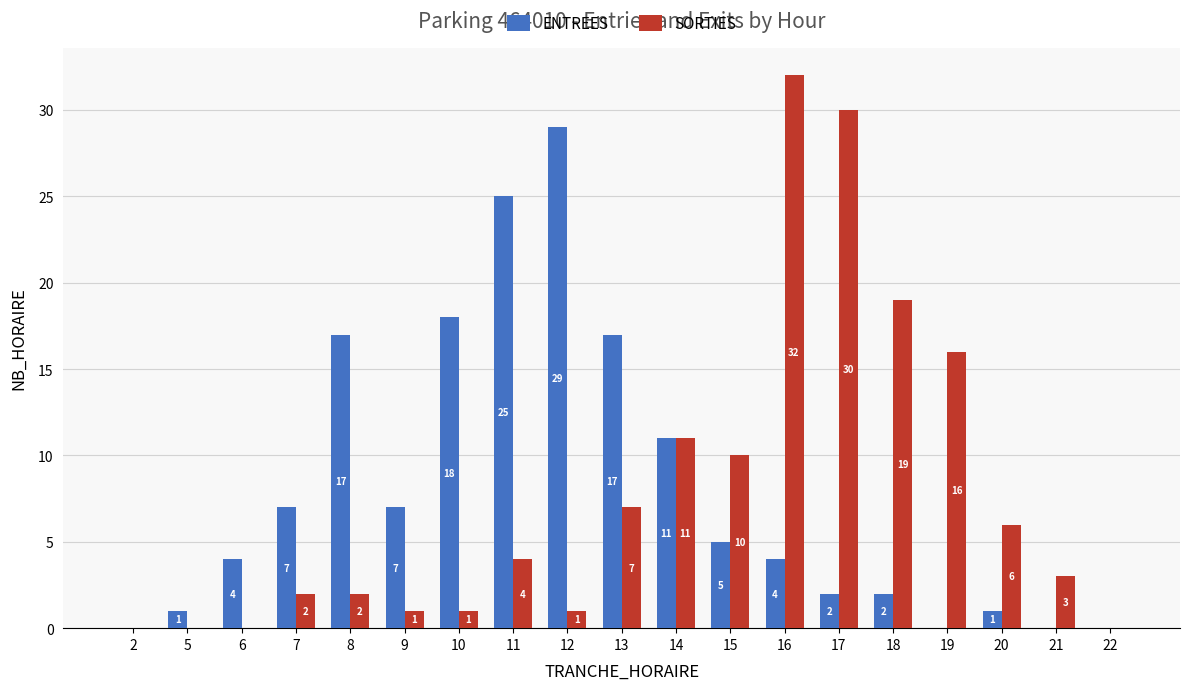

At which category is the sum across all series the highest?

16